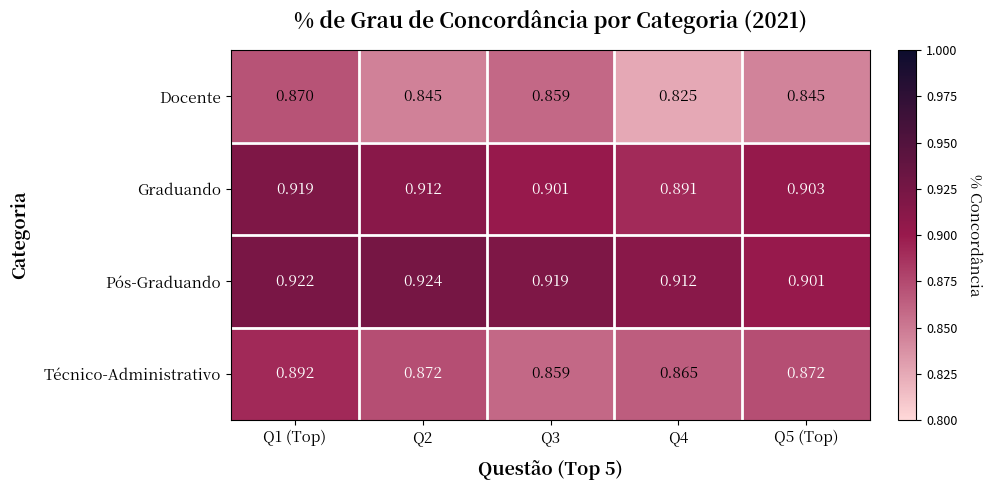

Rank the series by their average value, from lowest to highest.

Docente, Técnico-Administrativo, Graduando, Pós-Graduando